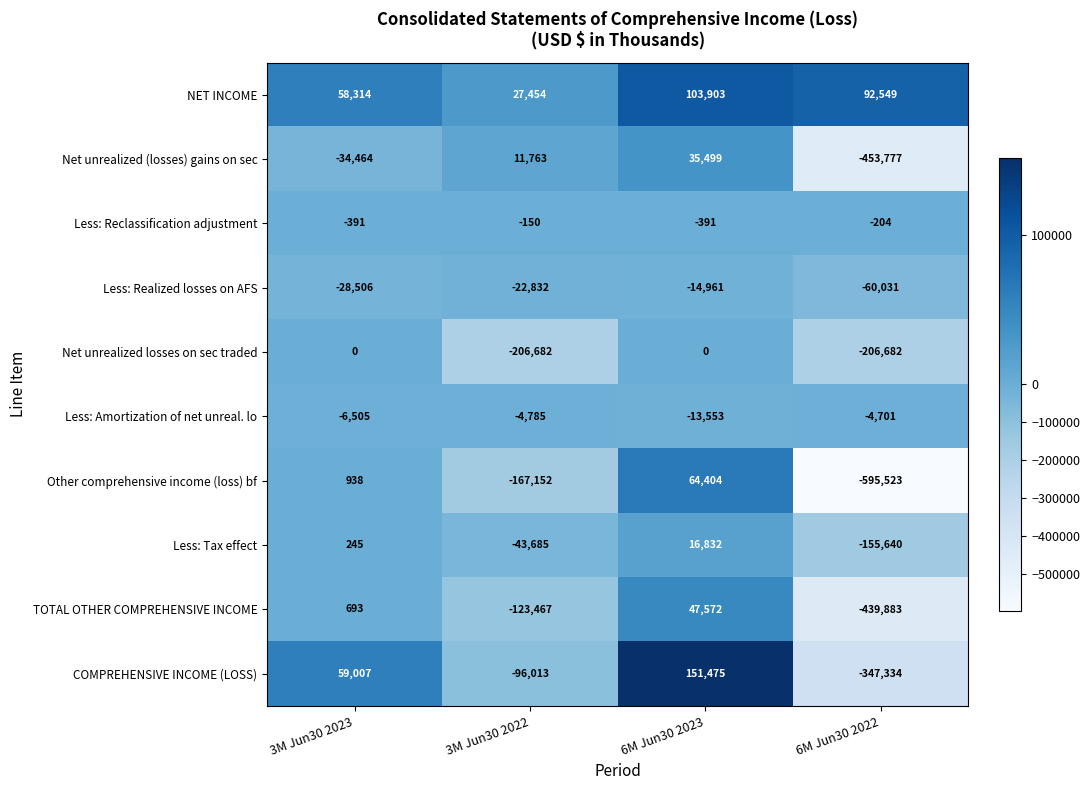

Between 3M Jun30 2022 and 6M Jun30 2022, which series saw the biggest shift?

Net unrealized (losses) gains on sec